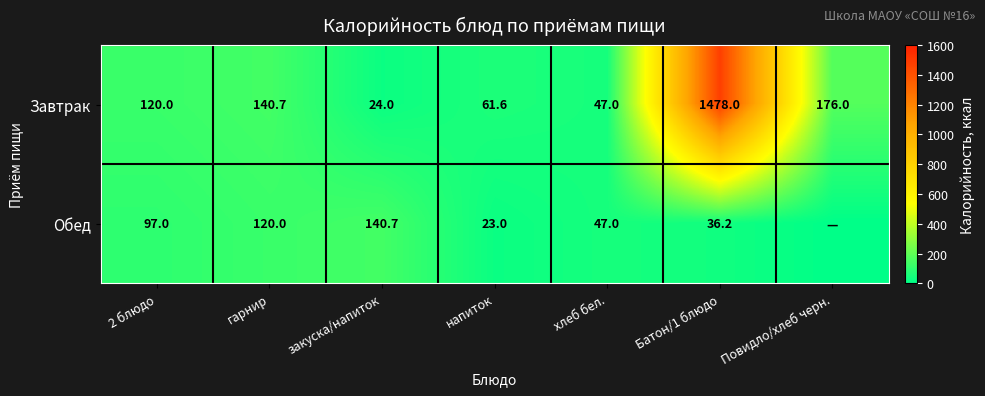

What is the difference between the maximum and minimum values in the Завтрак series?

1454.0